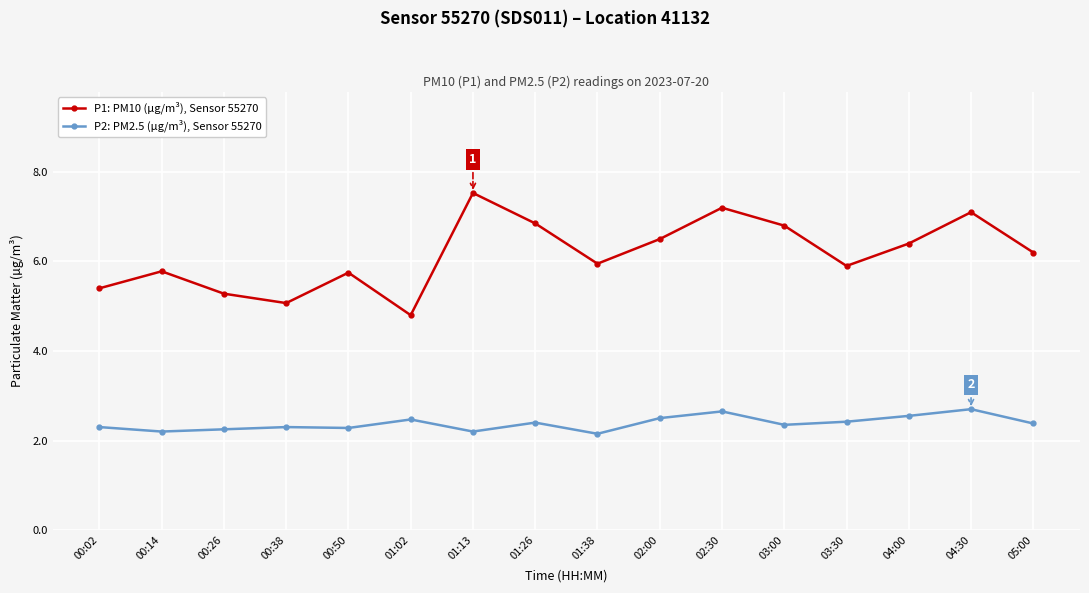

What is the value of the P2: PM2.5 (µg/m³), Sensor 55270 point at the 7th from the left?

2.2